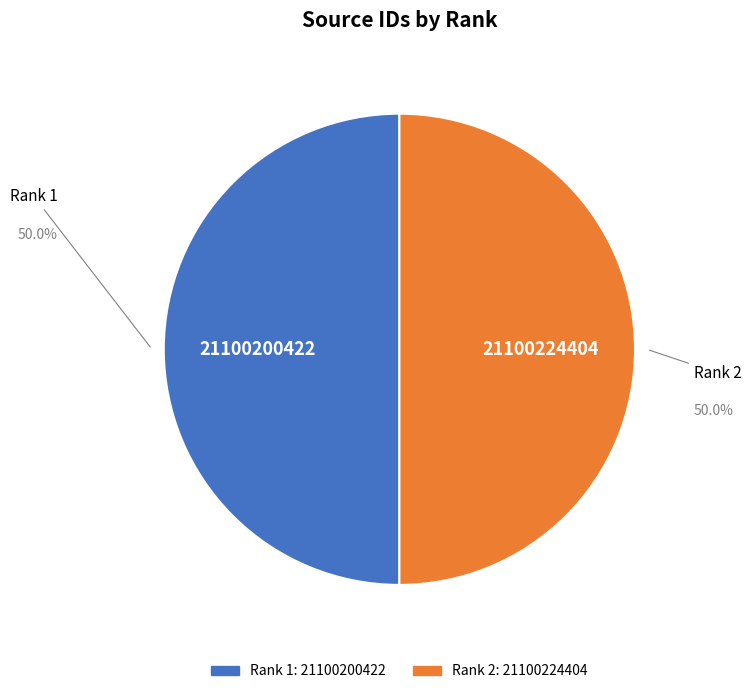

Is it true that Rank 1 is 50% of the pie?

True